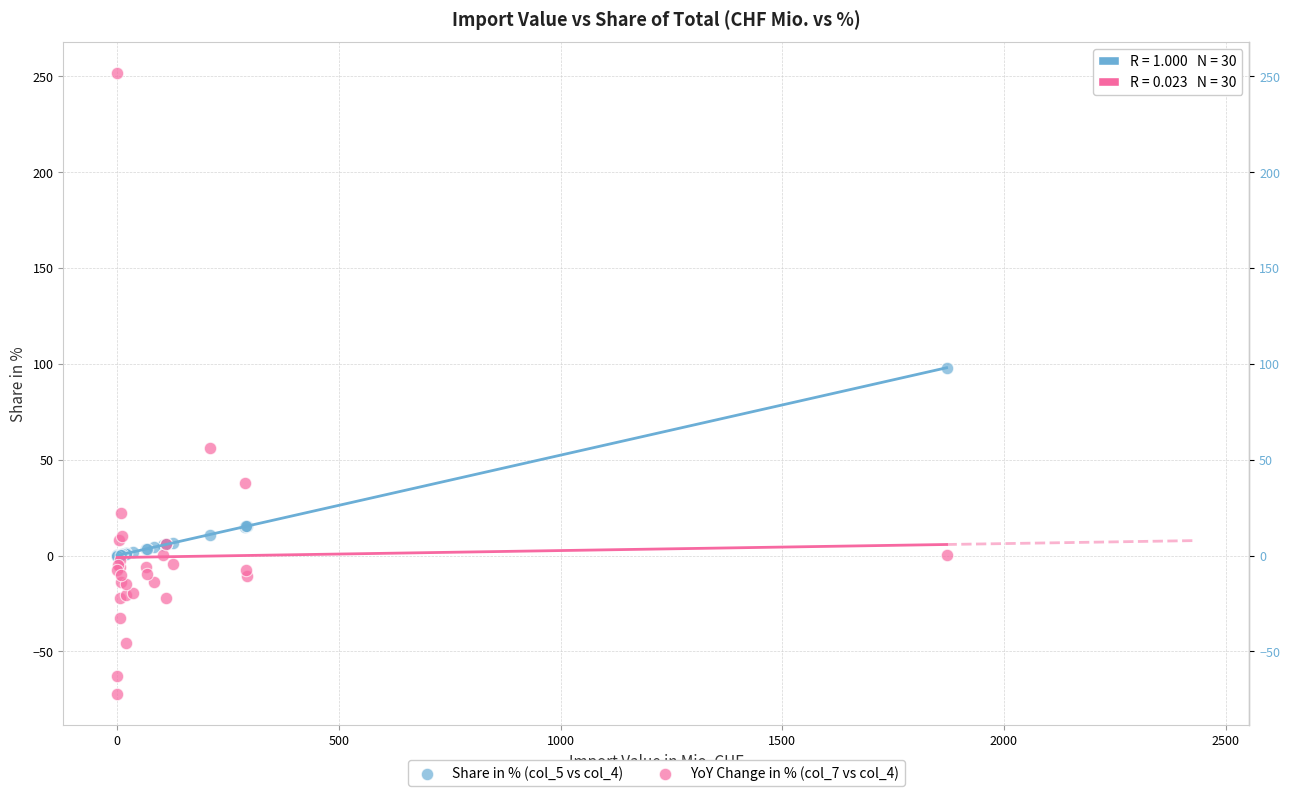

What are all the series names shown in the legend?

Share in % (col_5 vs col_4), YoY Change in % (col_7 vs col_4)